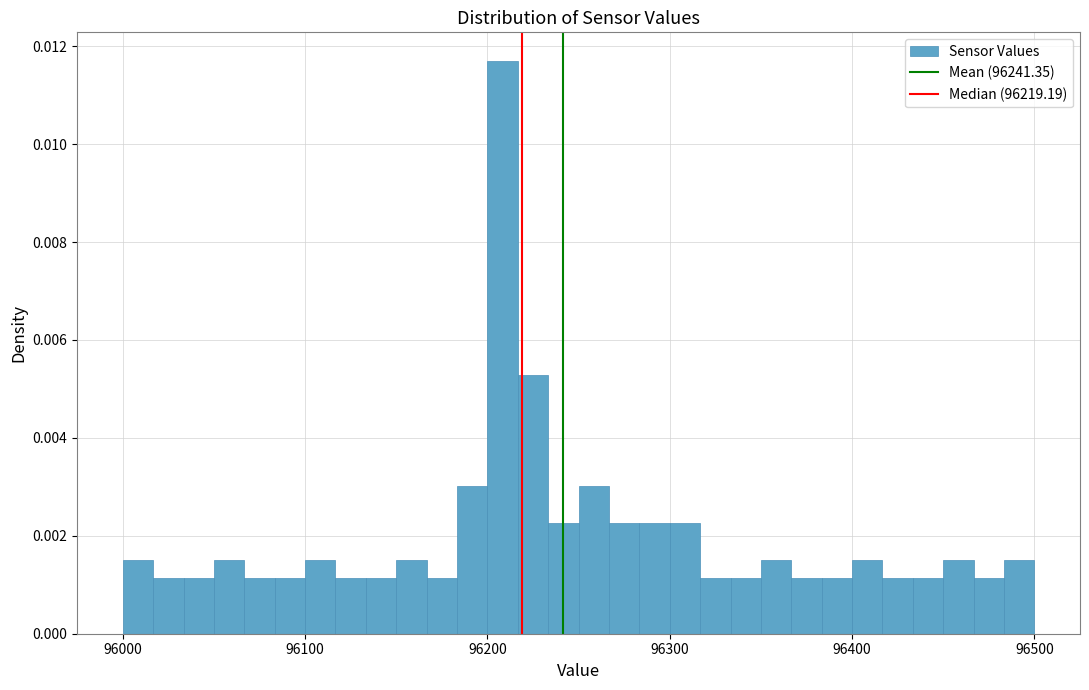

Read against the x-axis, roughly where is the centre of the tallest bar?

96210